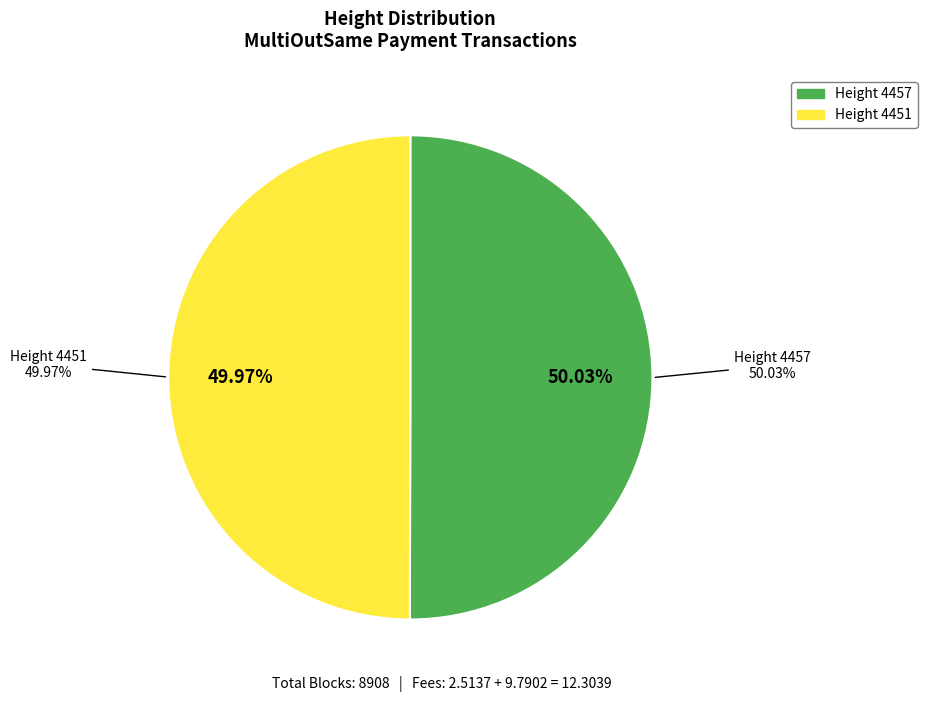

To the nearest percent, what is the average slice percentage?

50%